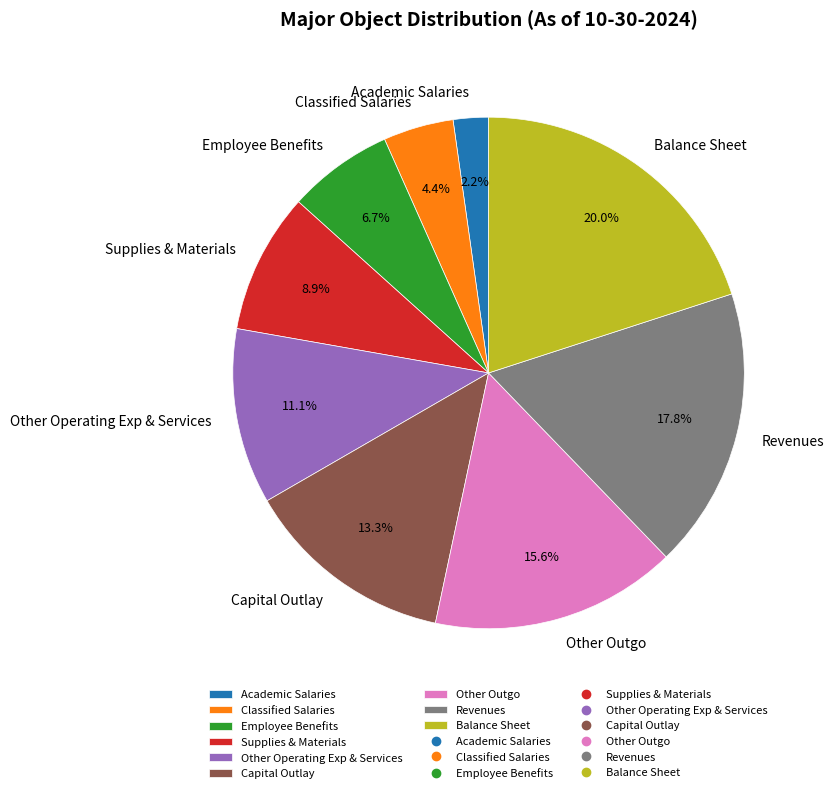

What is the smallest slice in the pie chart?

Academic Salaries